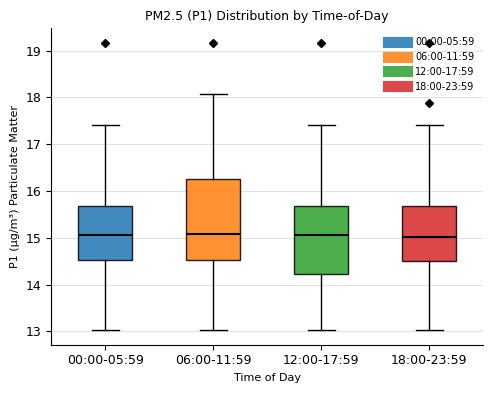

Where does the upper whisker of the box for 00:00-05:59 end on the y-axis? The values are not printed on the chart, so give them approximately, as read against the axis.

17.4